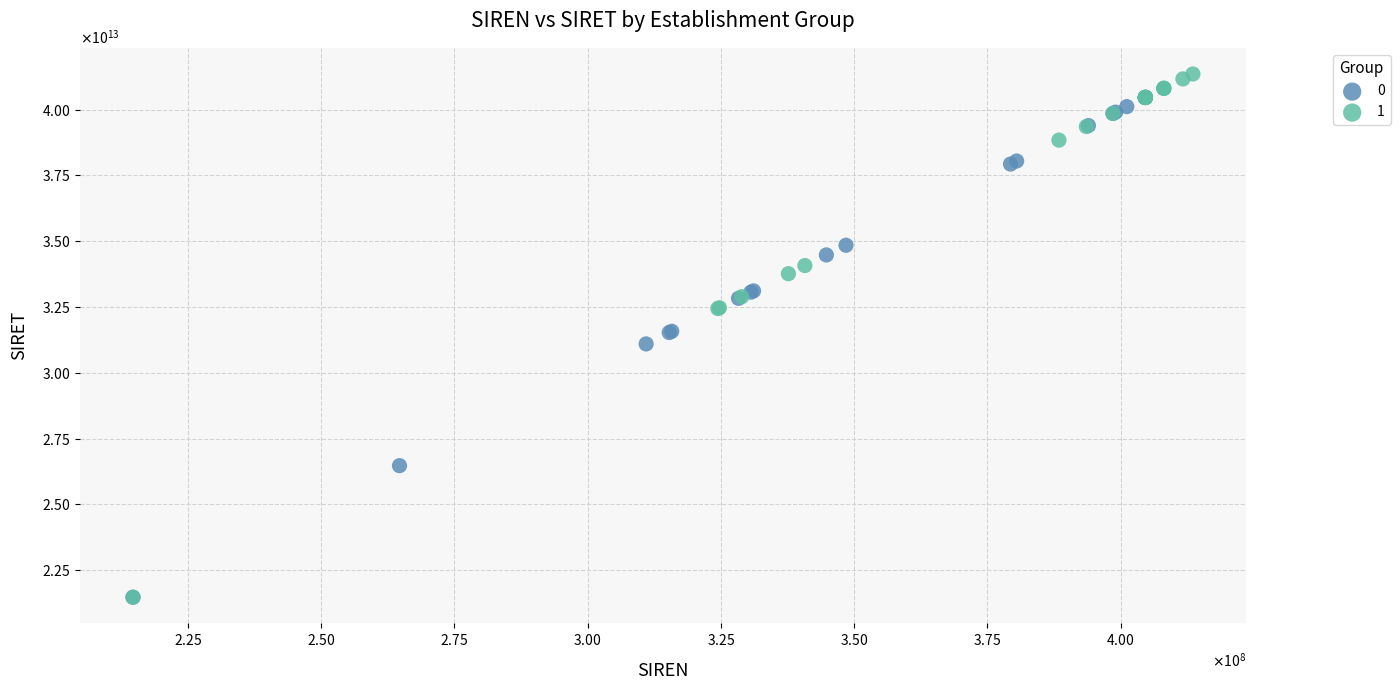

What are all the series names shown in the legend?

0, 1